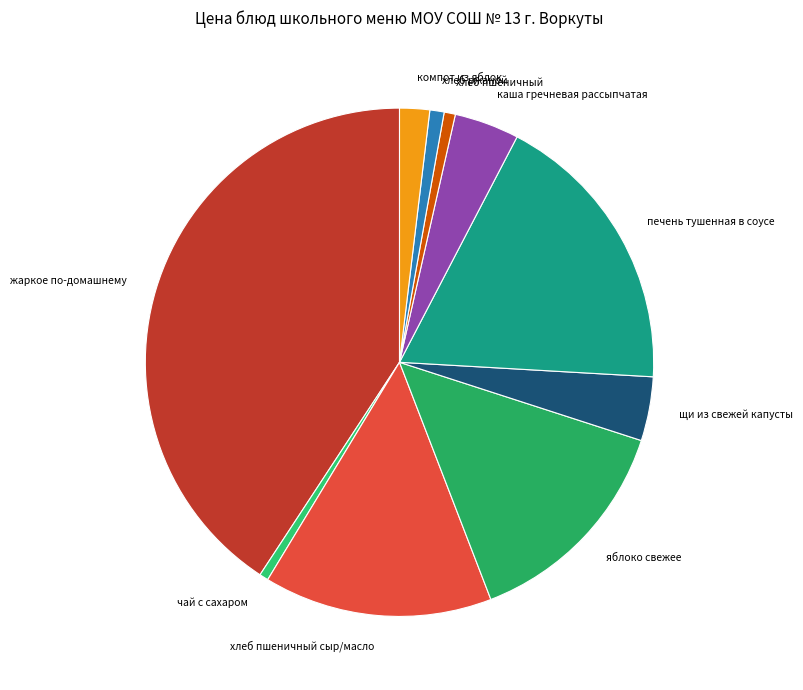

Is there a majority slice in this chart?

No